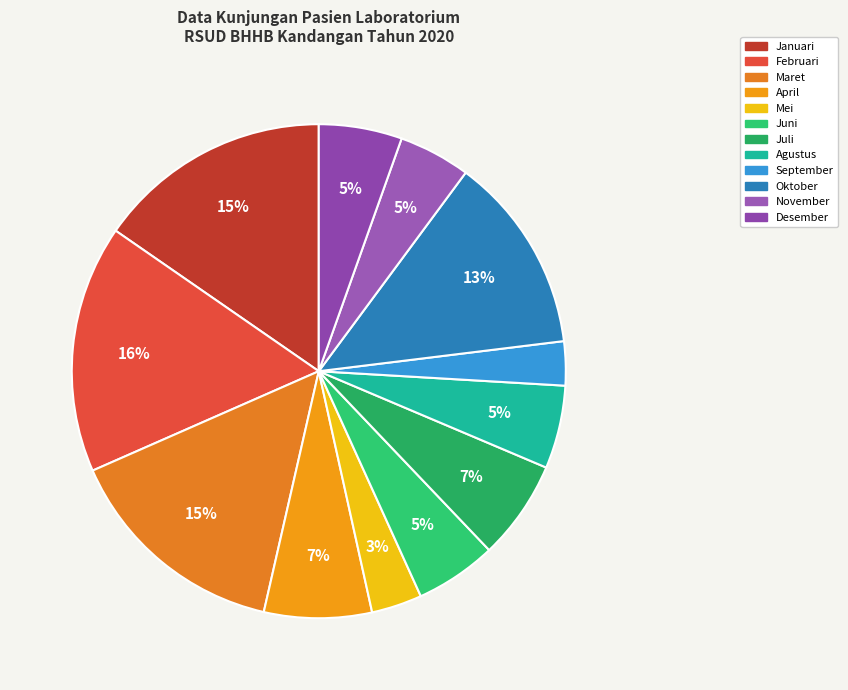

What portion of the pie excludes November?

95.3%